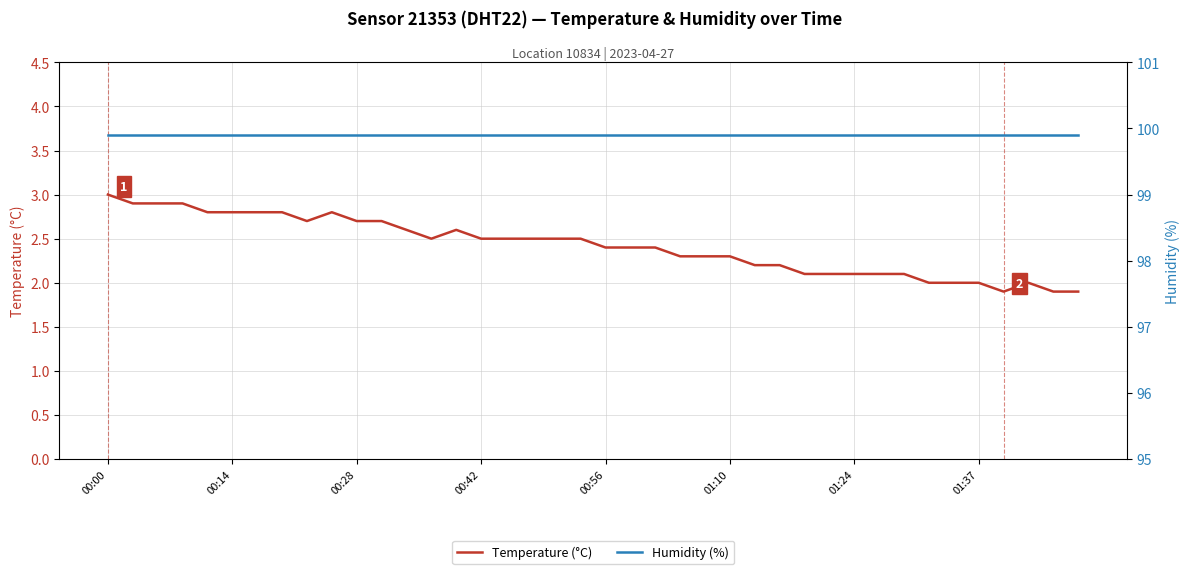

What is the average value of the Humidity (%) series?

99.9